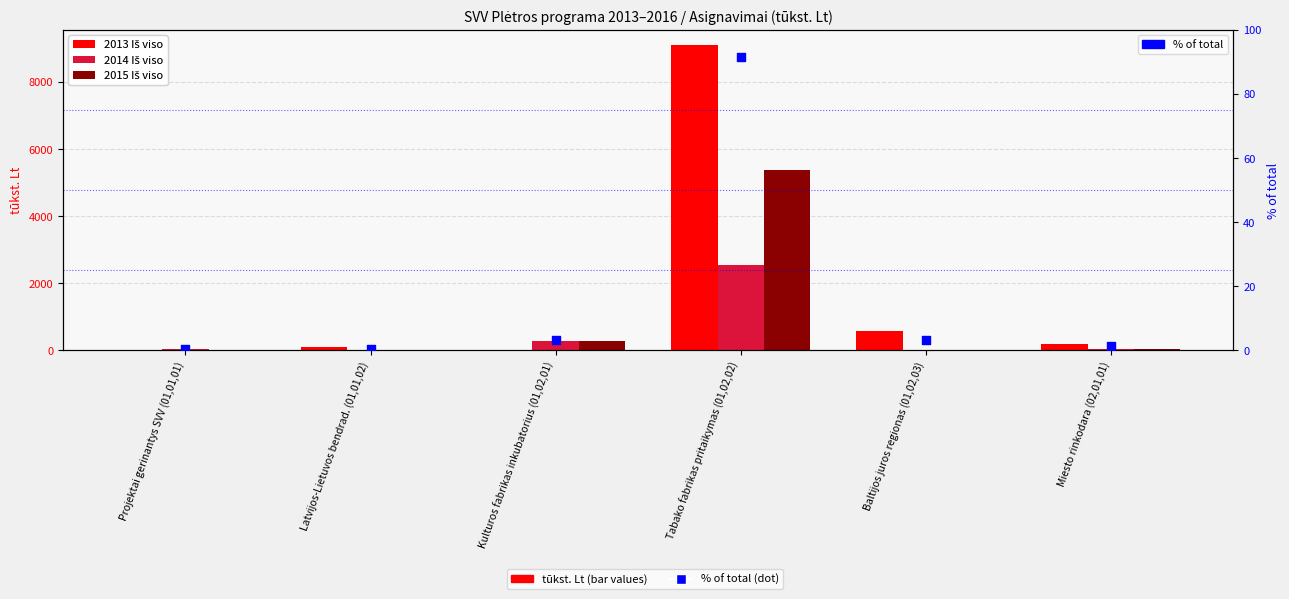

Which series contains the highest Y value?

2013 Iš viso